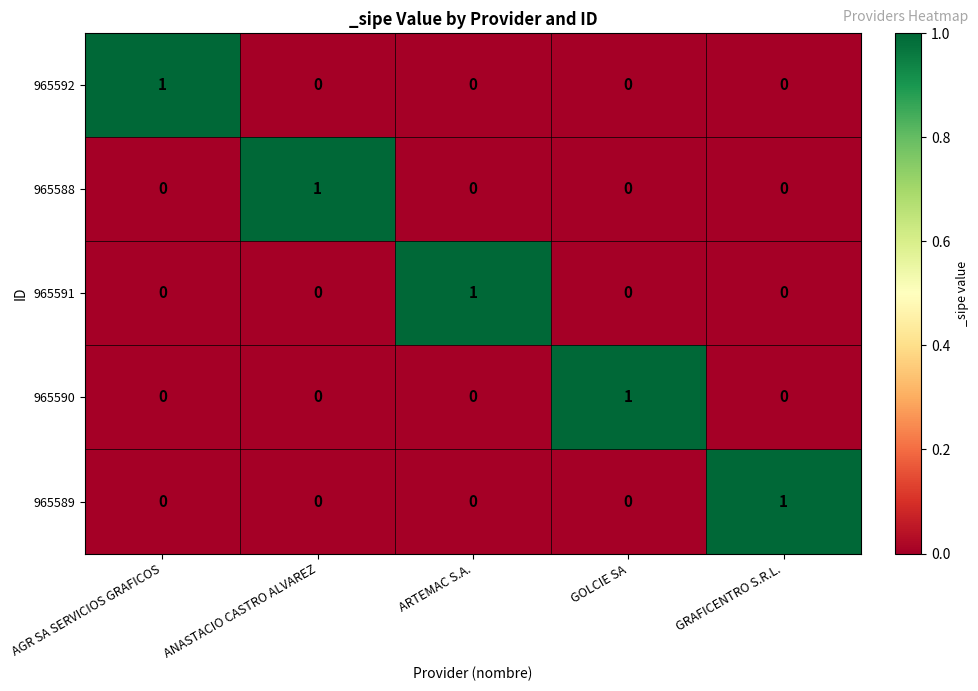

The 965589 series shows 0 at AGR SA SERVICIOS GRAFICOS. True or false?

True